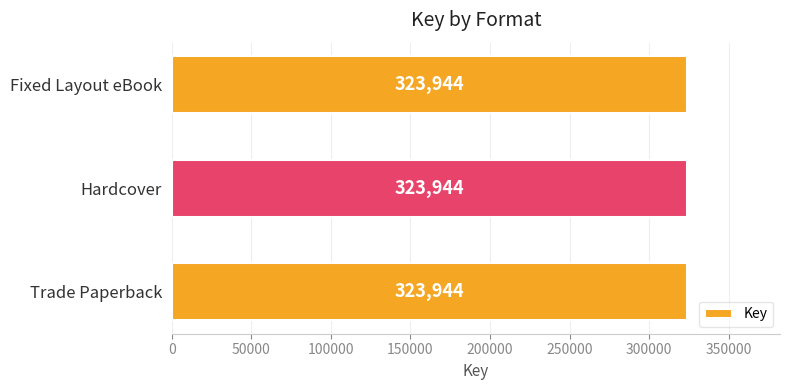

Which label corresponds to the largest value in the chart?

Trade Paperback